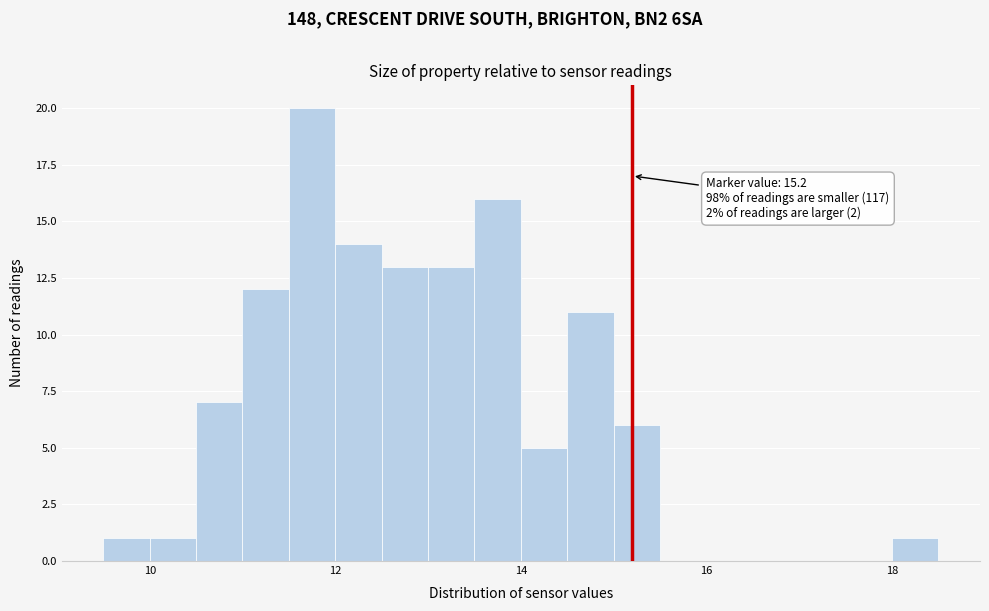

Read against the x-axis, roughly where is the centre of the tallest bar?

11.8